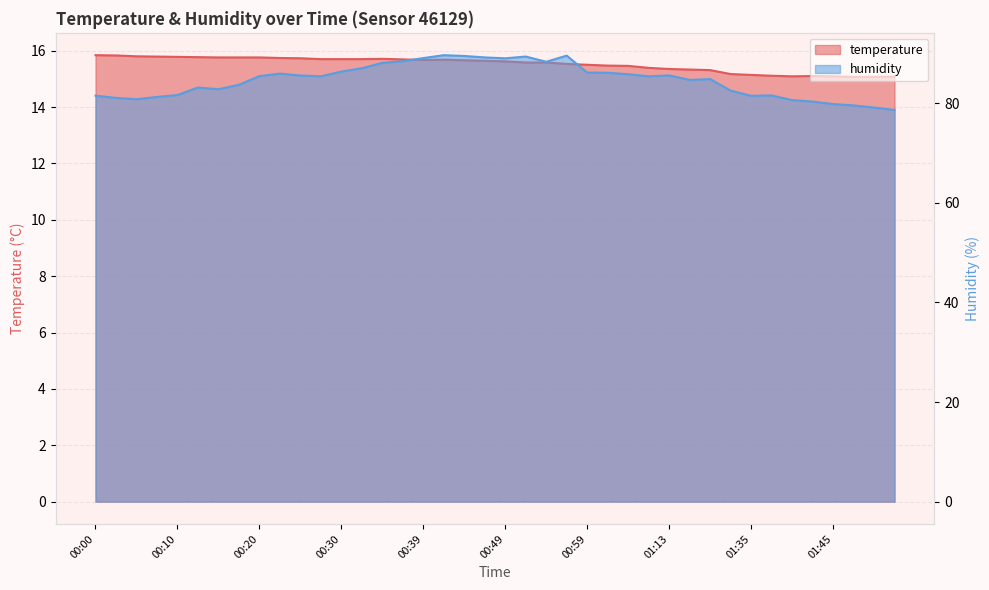

What is the value of the temperature point at the 11th from the left?

15.7